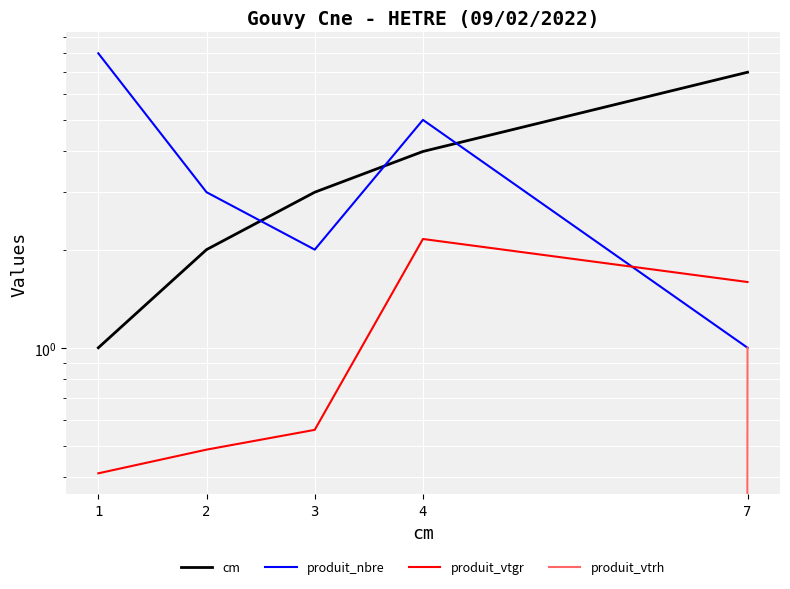

How many distinct data groups are displayed?

4